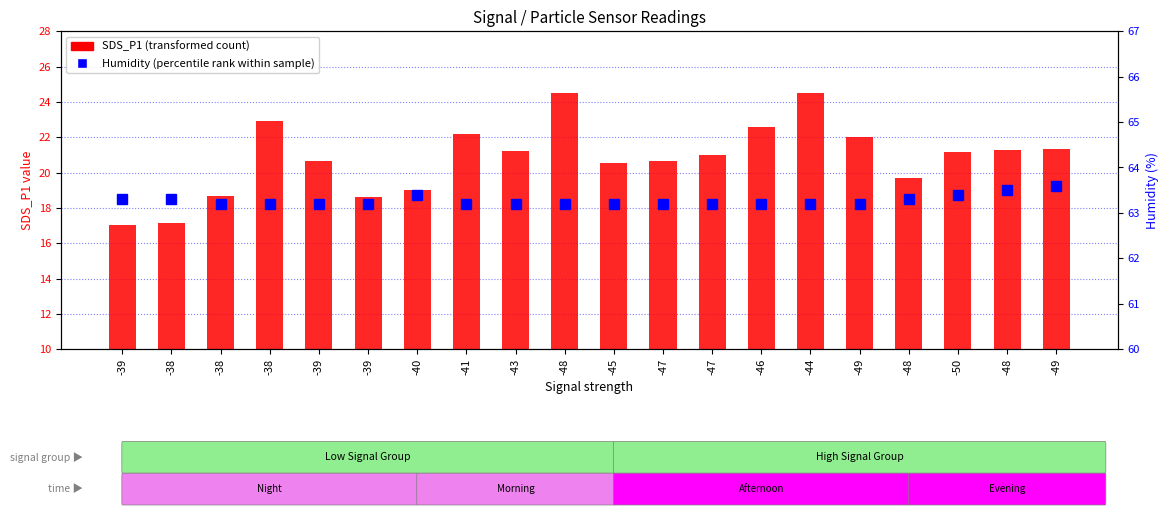

What is the sum of the Humidity (percentile rank within sample) values at -38 and -48?

126.7